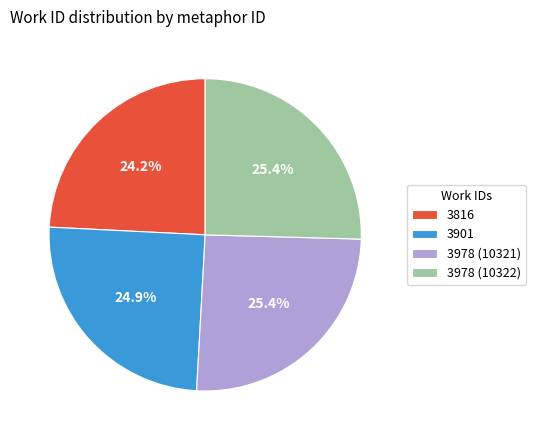

To the nearest percent, what portion does 3901 represent?

25%